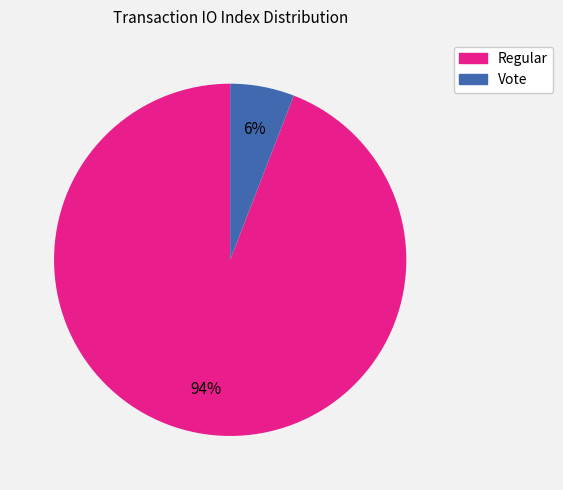

To the nearest percent, what percentage of the pie is Vote?

6%